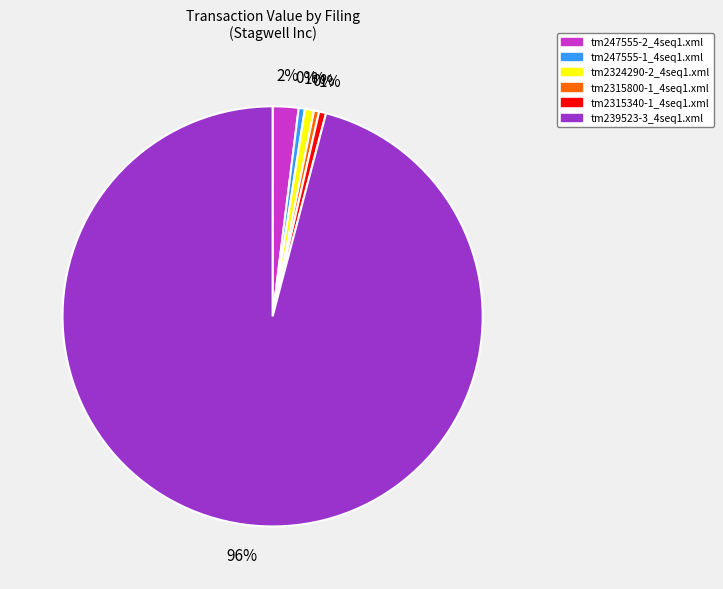

How many segments does this pie chart have?

6